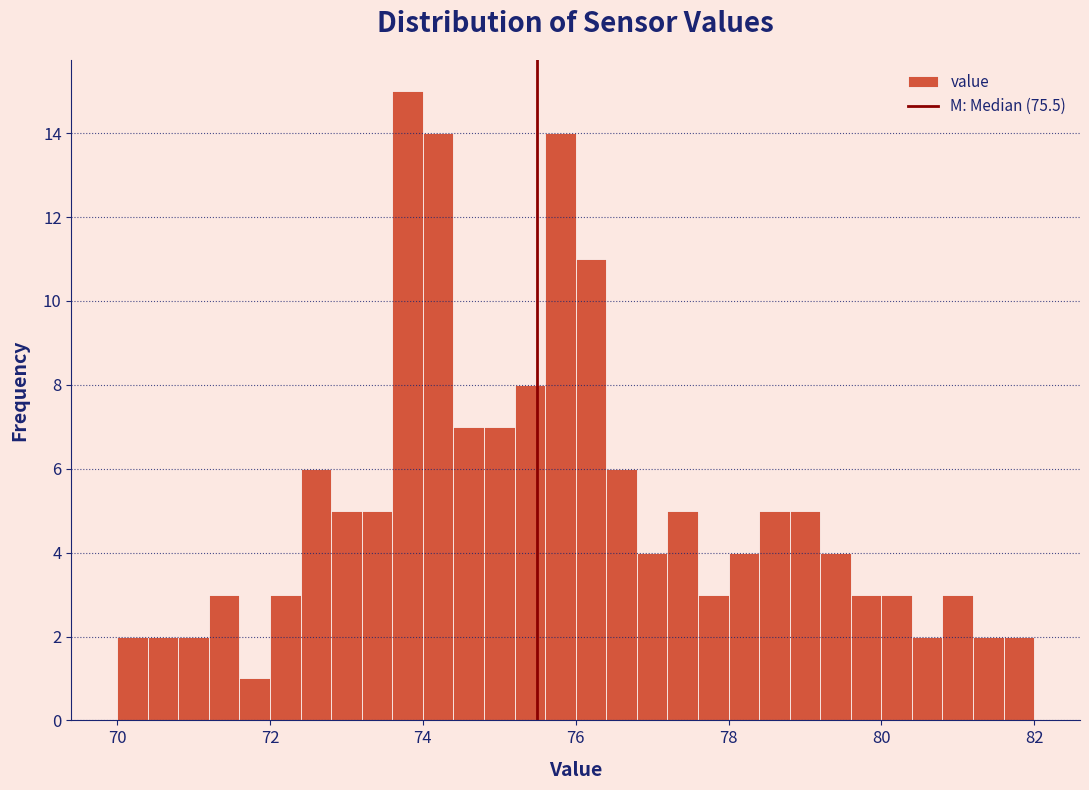

Read against the x-axis, roughly where is the centre of the tallest bar?

73.8